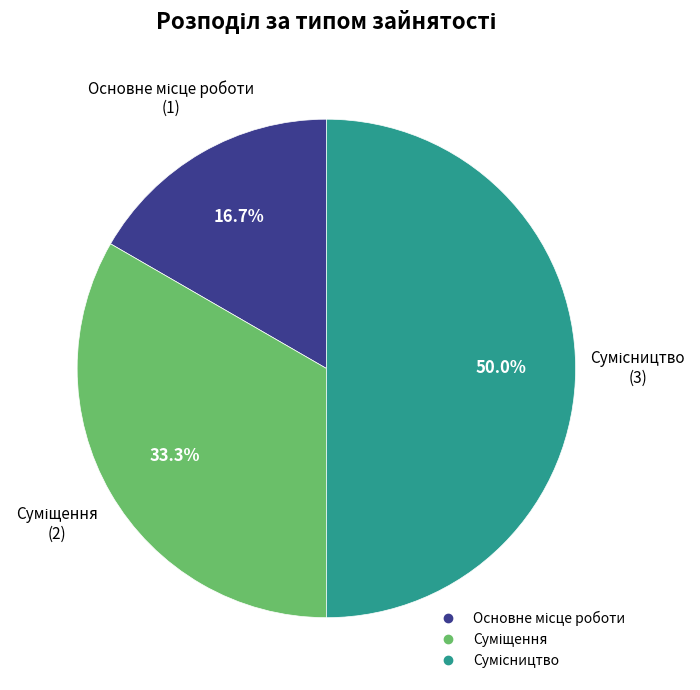

What is the change in value from Суміщення to Сумісництво?

+1